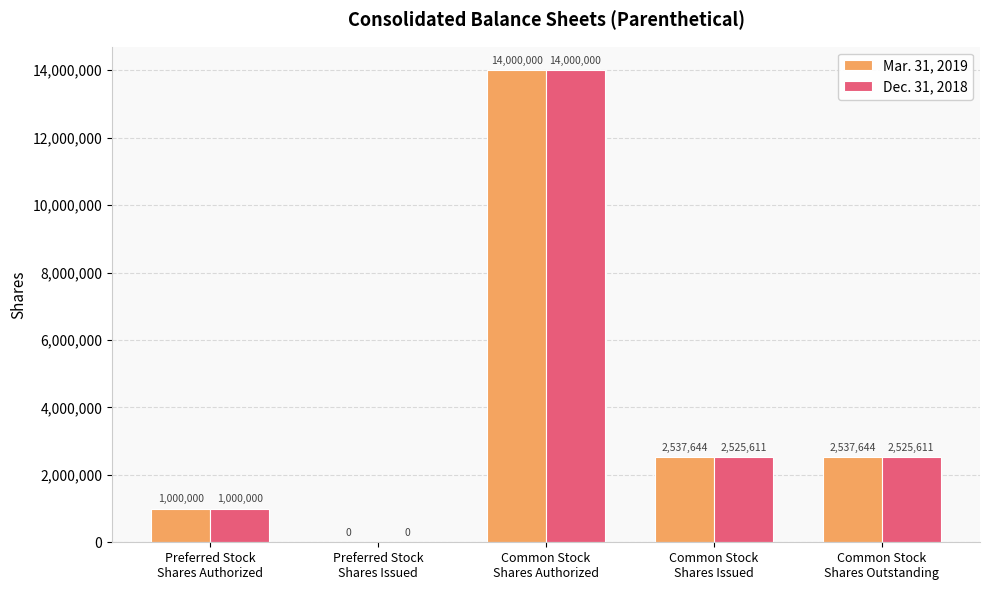

What is the sum of all Mar. 31, 2019 values?

20075288